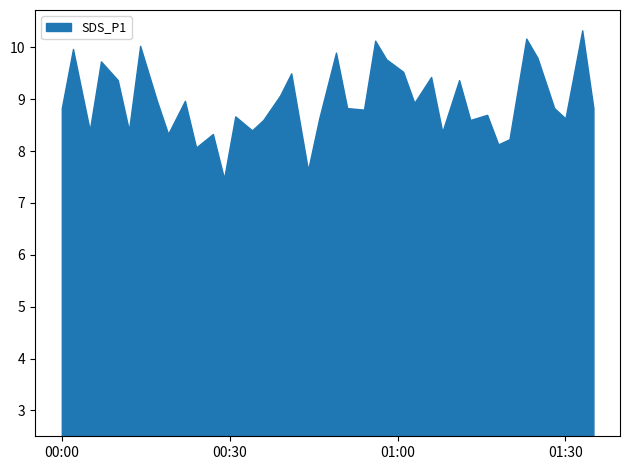

The chart shows a value of 16.0 at 2021-09-04 01:03. True or false?

False